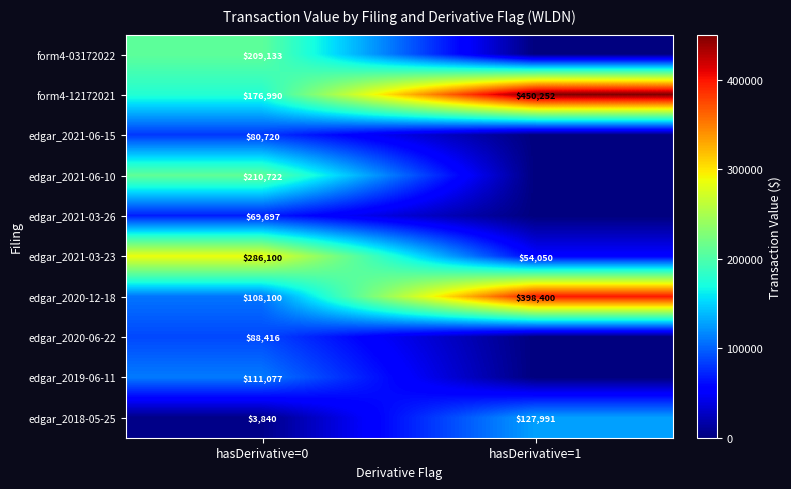

Which category has the highest value across all series?

hasDerivative=1